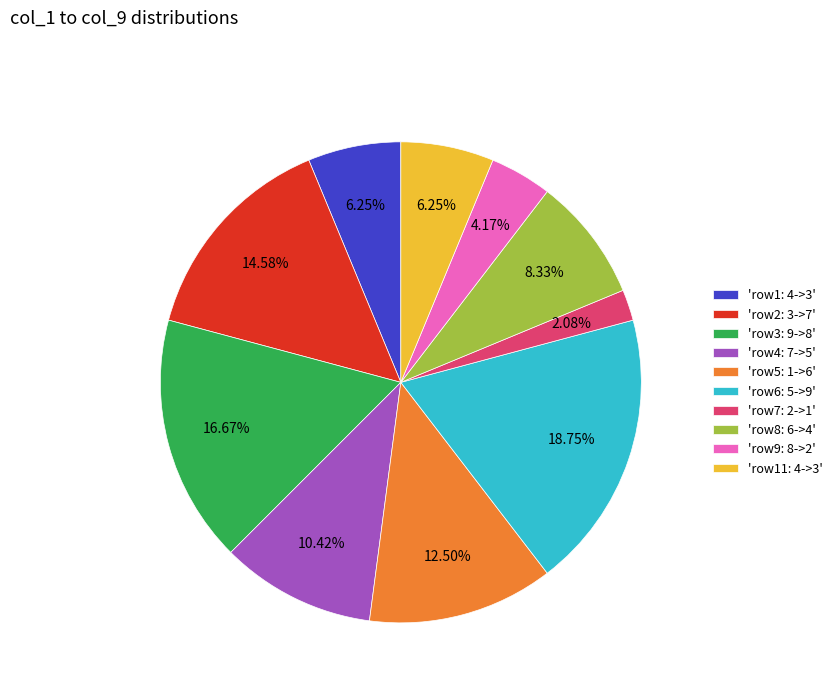

What is the smallest slice in the pie chart?

'row7: 2->1'